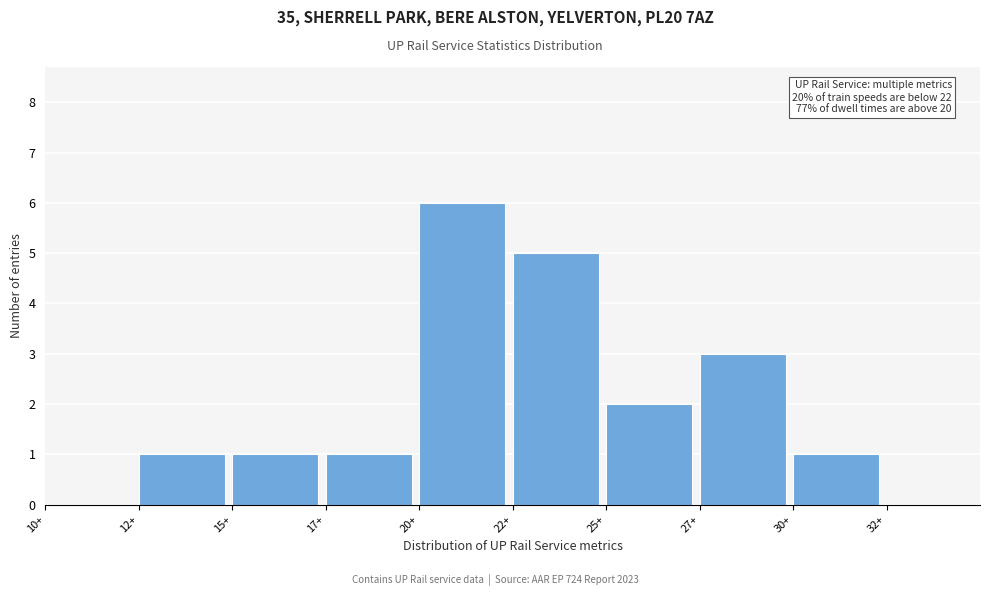

Reading left to right, what are all the values shown in this chart?

10+=0	12+=1	15+=1	17+=1	20+=6	22+=5	25+=2	27+=3	30+=1	32+=0